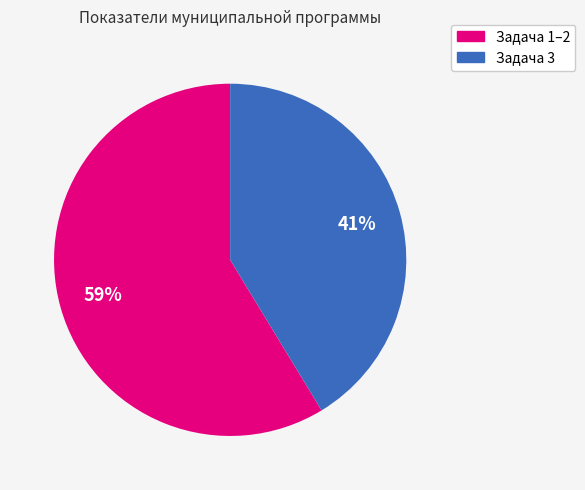

To the nearest percent, what portion does Задача 3 represent?

41%